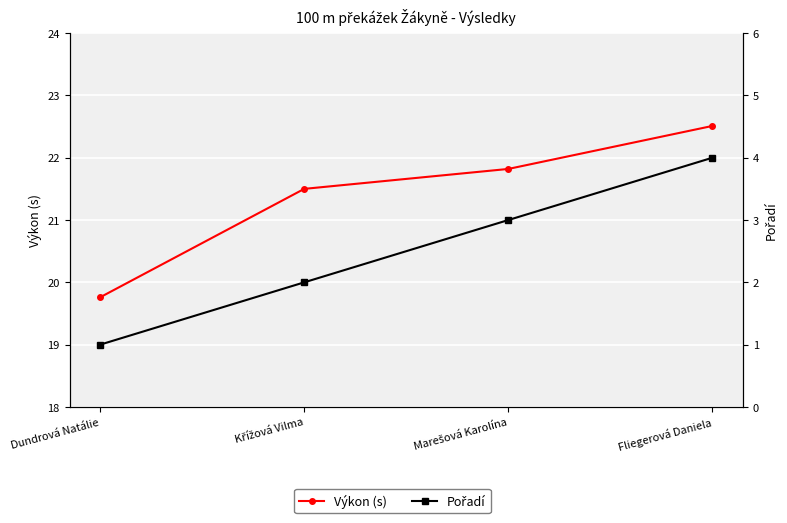

How many values in the Pořadí series exceed 3?

1